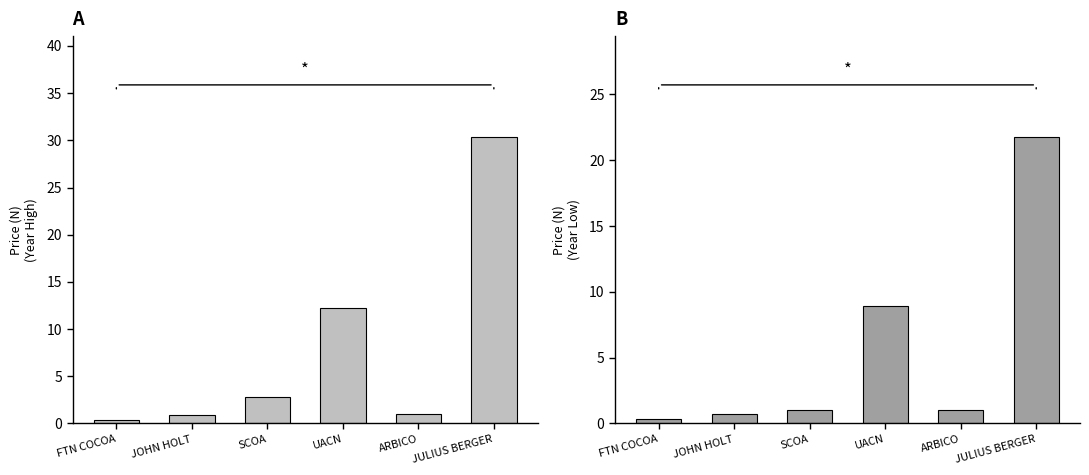

What is the label of the 1st bar from the right?

JULIUS BERGER